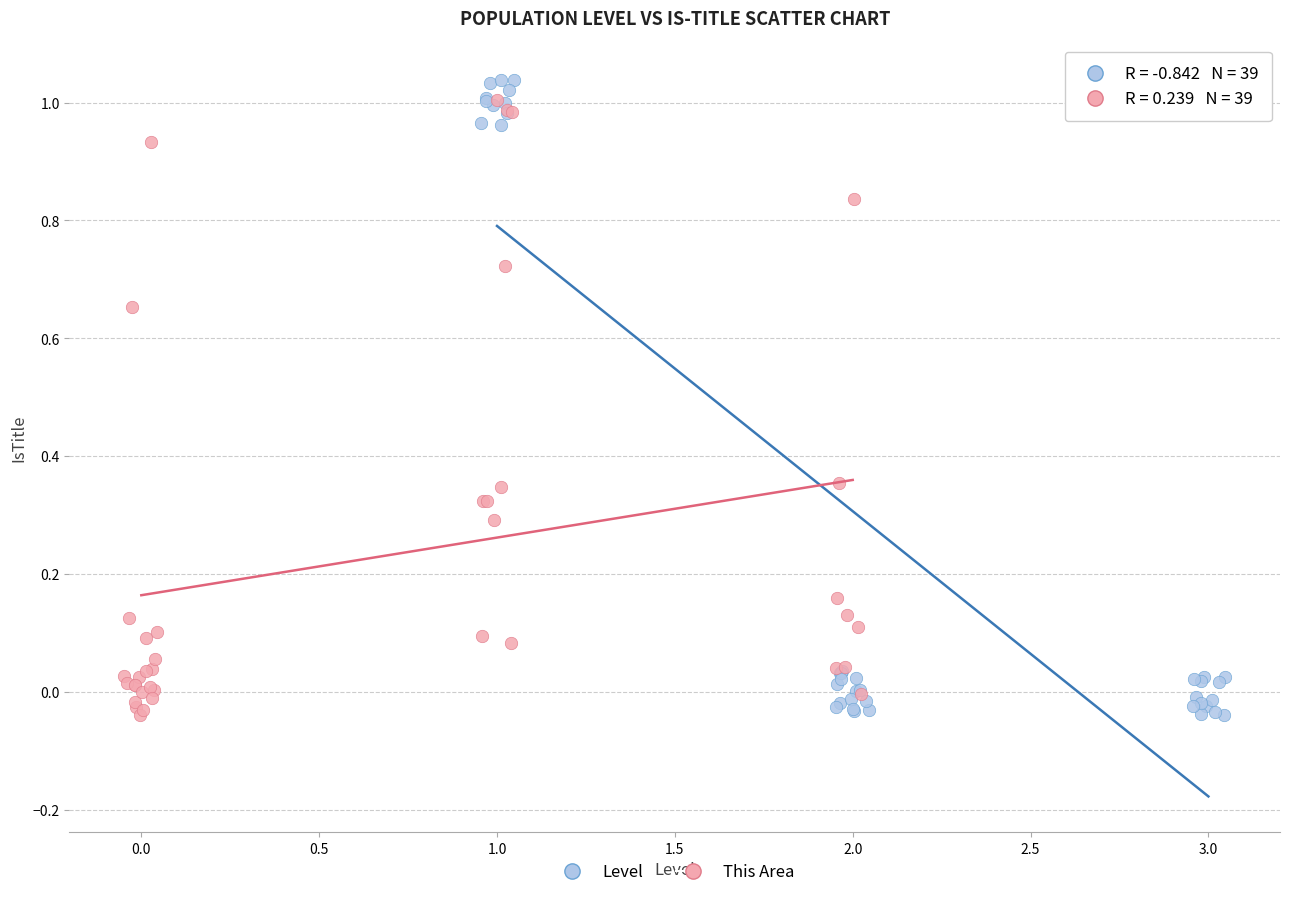

Which series has the widest spread of Y values?

Level